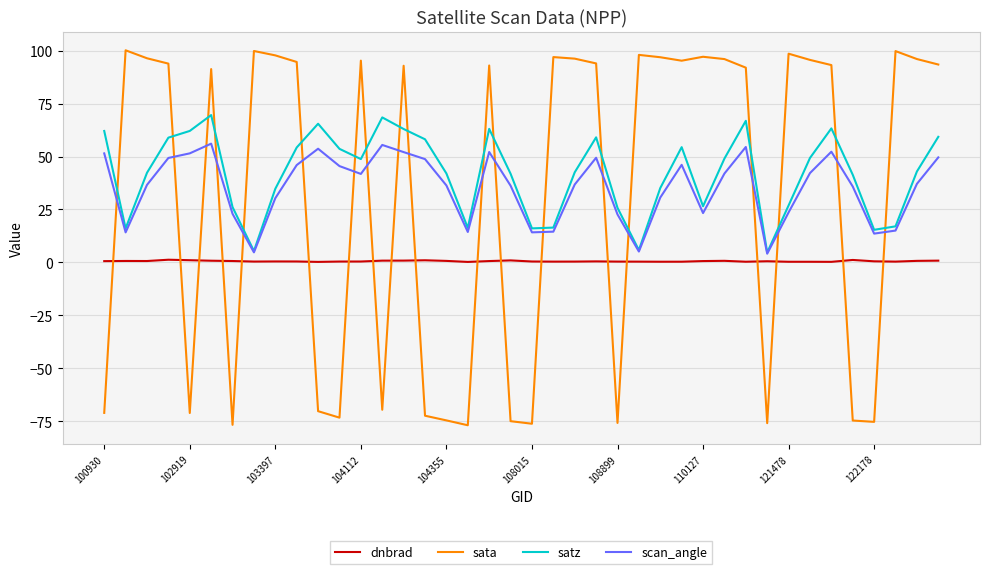

List the series in order of their peak value, highest first.

sata, satz, scan_angle, dnbrad